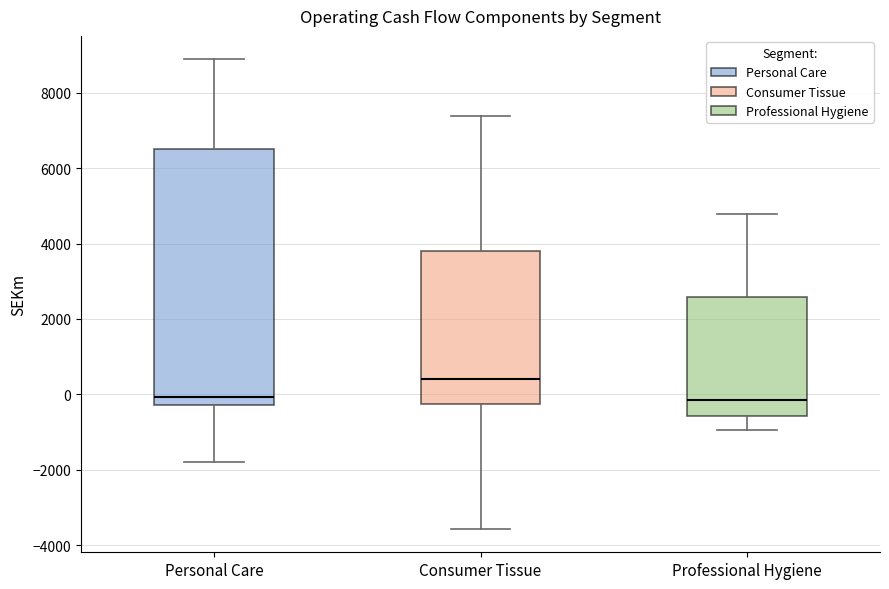

Where does the upper whisker of the box for Consumer Tissue end on the y-axis? The values are not printed on the chart, so give them approximately, as read against the axis.

7400